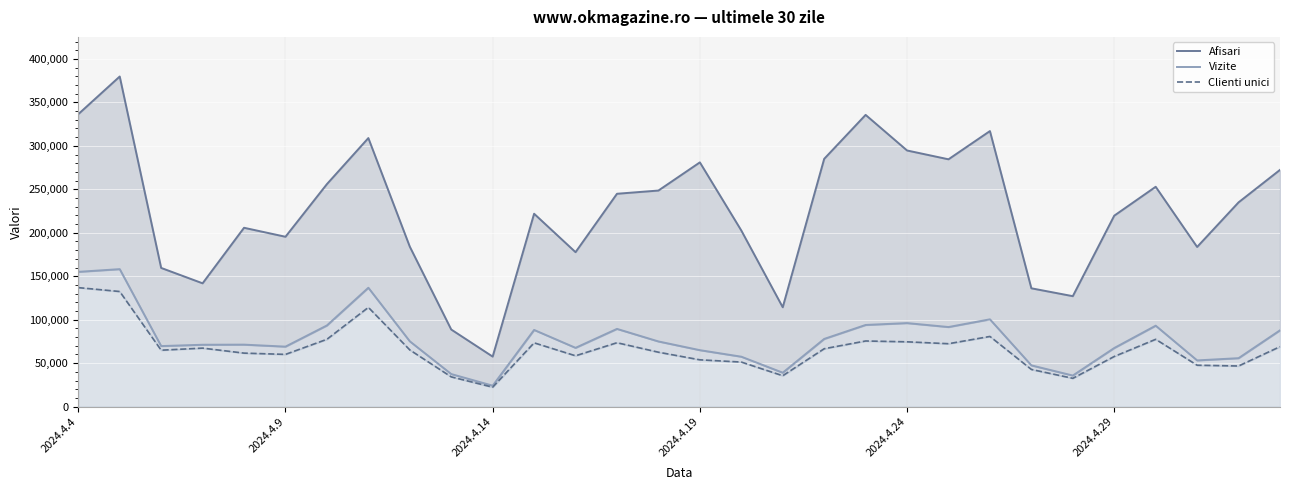

Reading left to right, list all the values displayed in this chart.

Afisari: 336422	379774	159550	141849	205744	195410	255976	308951	184042	88681	57530	221890	177673	244870	248580	280983	202612	114299	285013	335615	294667	284516	317005	136114	127061	219665	252912	183673	234984	272354
Vizite: 155045	158154	69642	71172	71295	69003	93359	136733	75130	37459	24080	88212	67616	89411	74967	64939	57428	39014	77857	93934	96087	91545	100420	47441	35740	67406	93099	53152	55728	87776
Clienti unici: 136888	132415	64899	67291	61534	60073	77439	114155	65212	34213	22342	73367	58464	73500	62588	53829	51254	35535	66583	75498	74540	72355	80716	42756	32546	57672	77424	47604	46719	68966